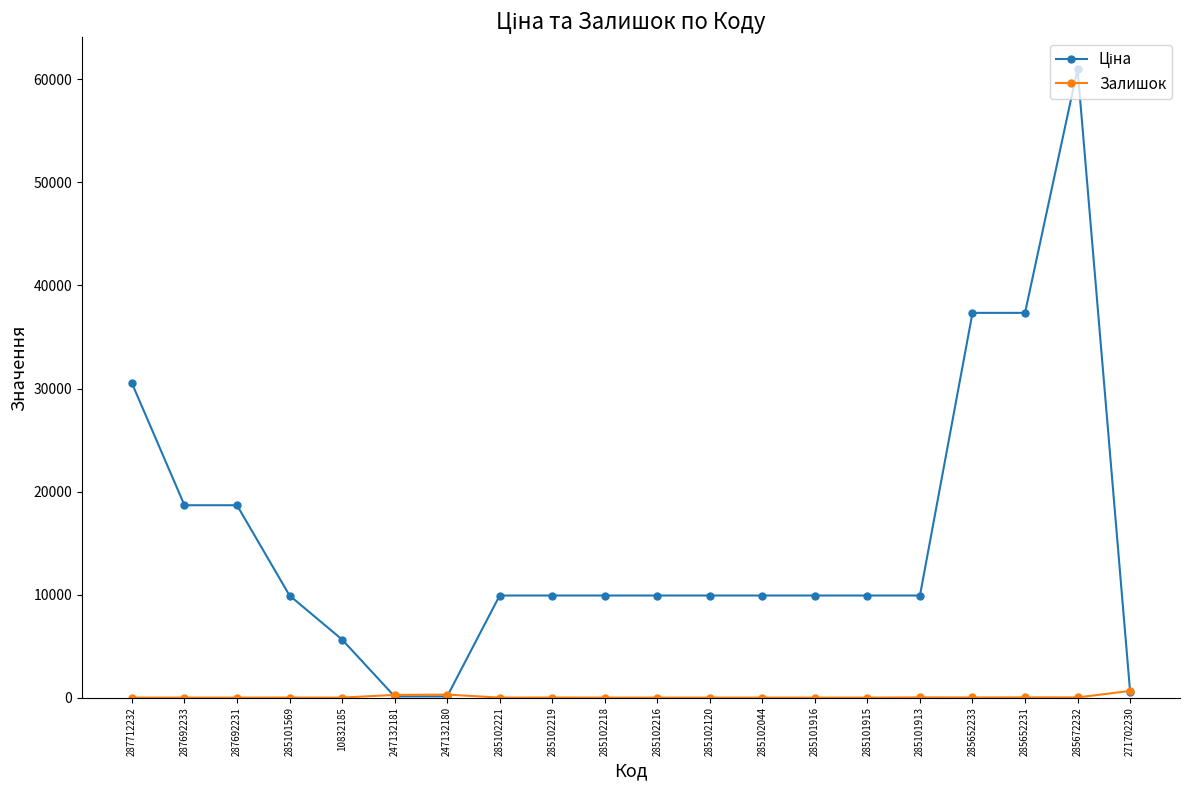

What is the difference between the highest and lowest values at 10832185?

5636.0